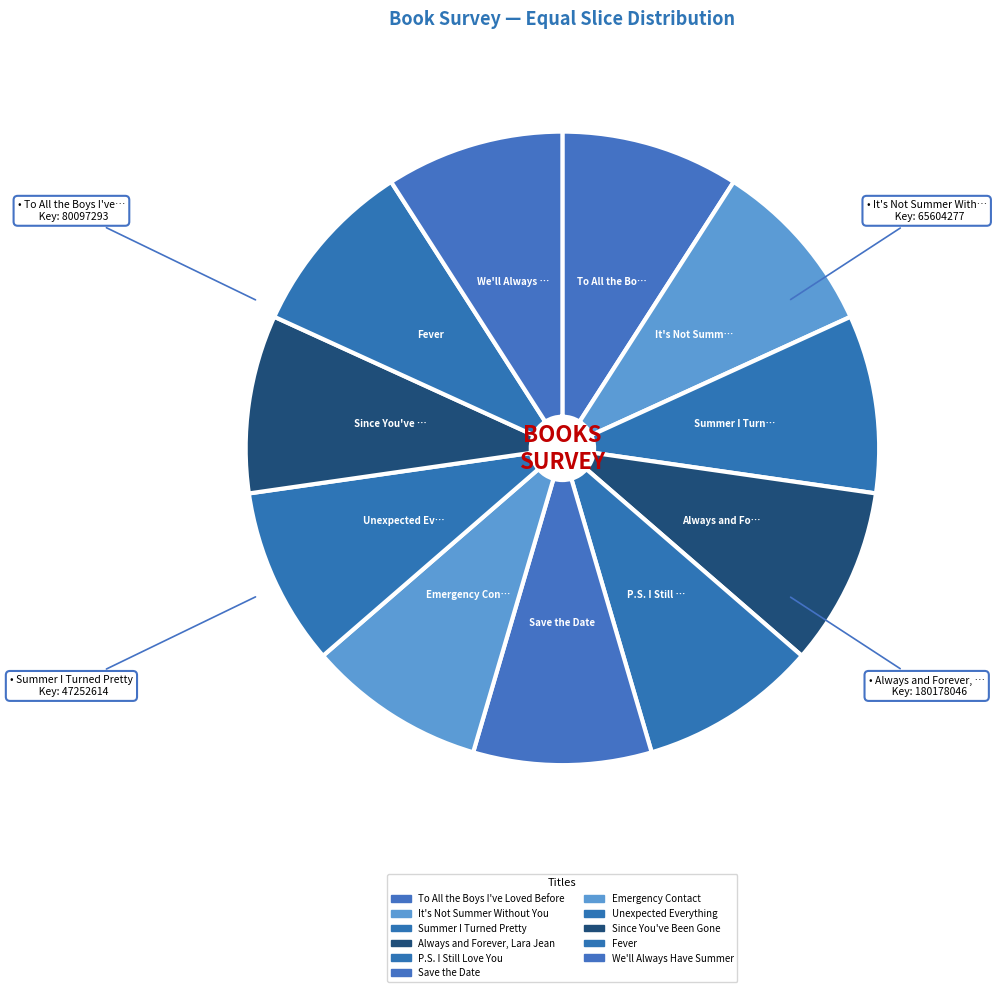

Count the number of slices in the pie.

11